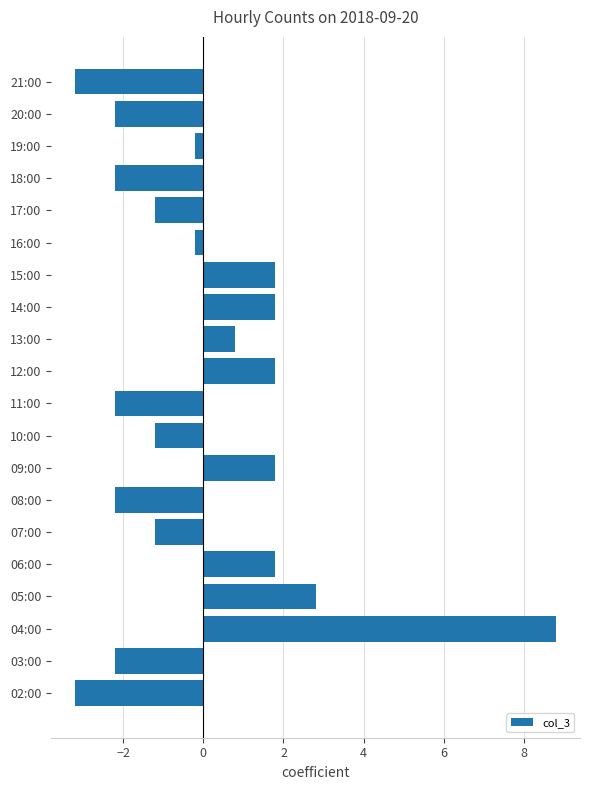

What is the difference between the second highest and minimum values?

6.0